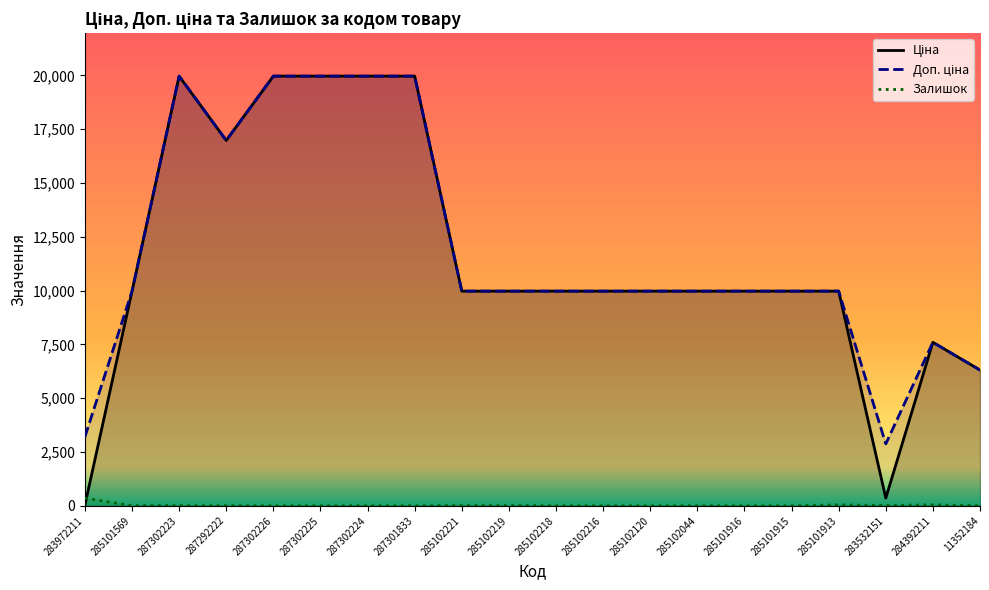

What is the approximate value of Доп. ціна at 284392211?

7596.5